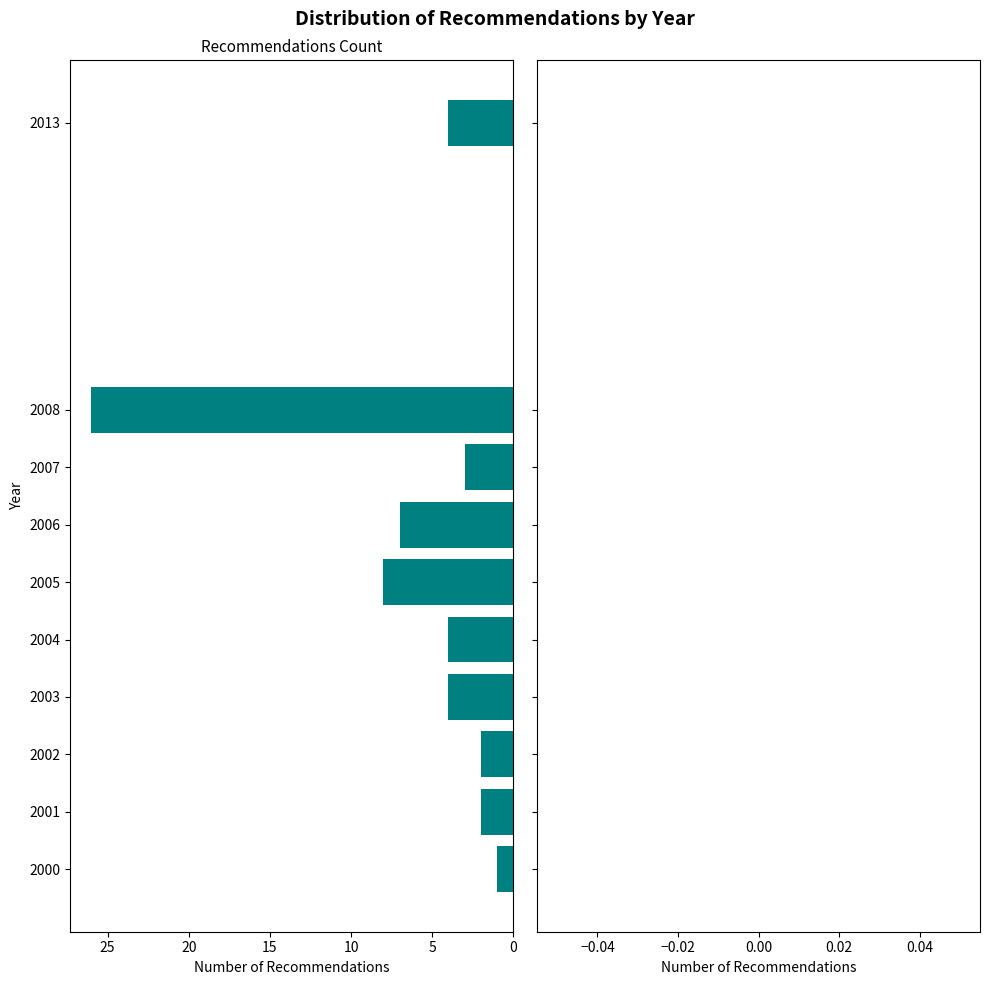

Reading bottom to top, what are all the values shown in this chart?

2000=1	2001=2	2002=2	2003=4	2004=4	2005=8	2006=7	2007=3	2008=26	2013=4